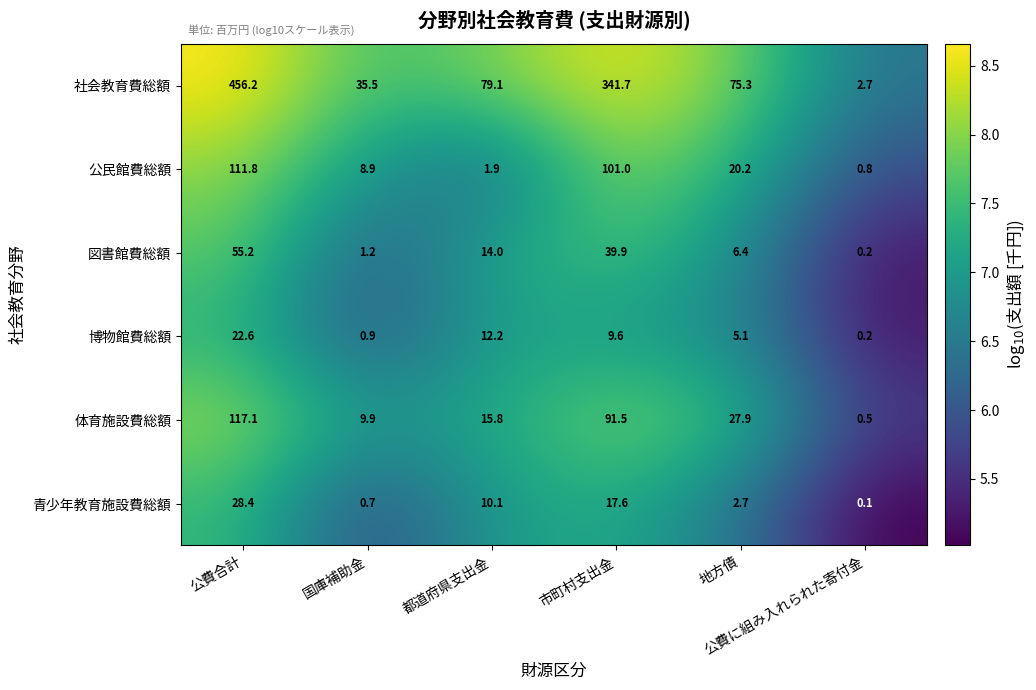

How many categories are shown in the chart?

6